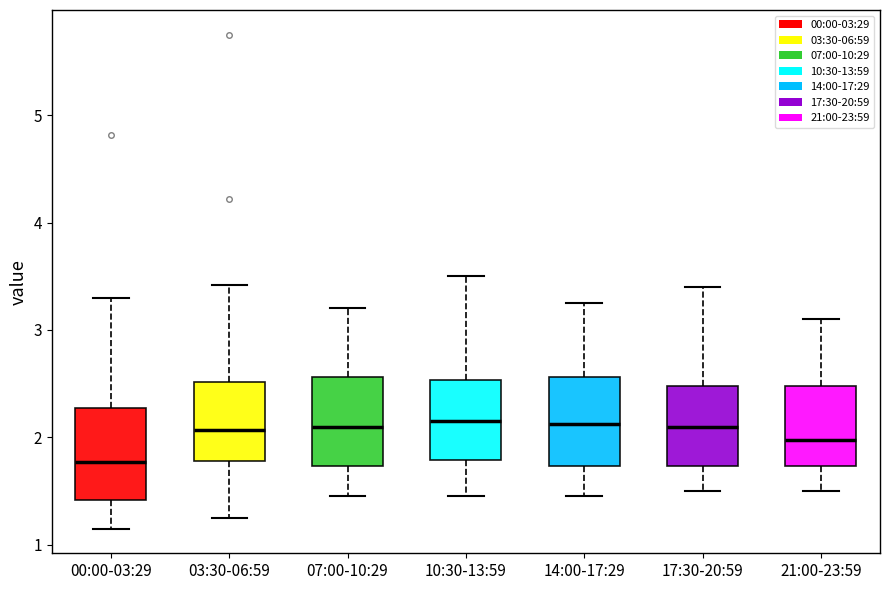

Where does the median line of the box for 14:00-17:29 sit on the y-axis? The values are not printed on the chart, so give them approximately, as read against the axis.

2.1